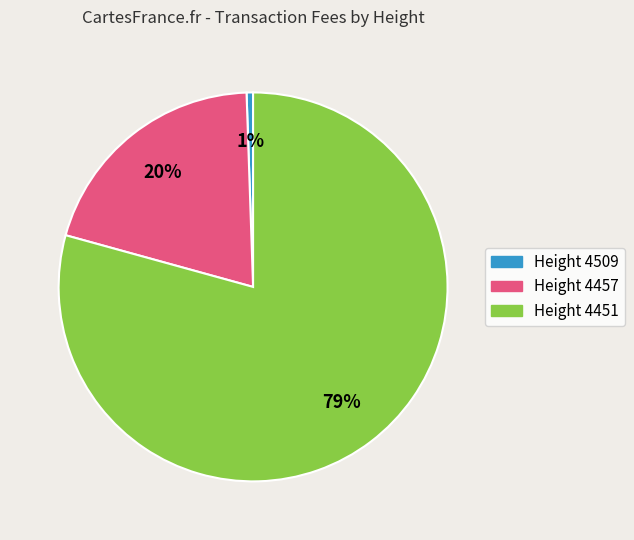

Between Height 4451 and Height 4509, which is larger?

Height 4451